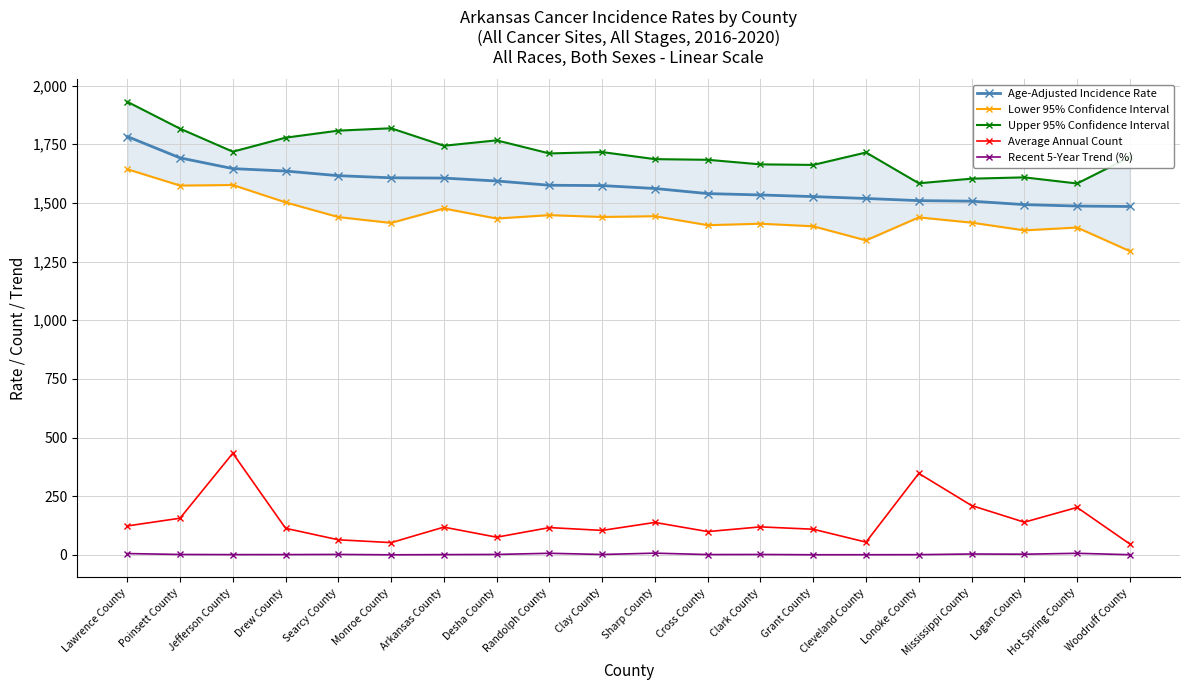

At how many categories does at least one series exceed 151?

20